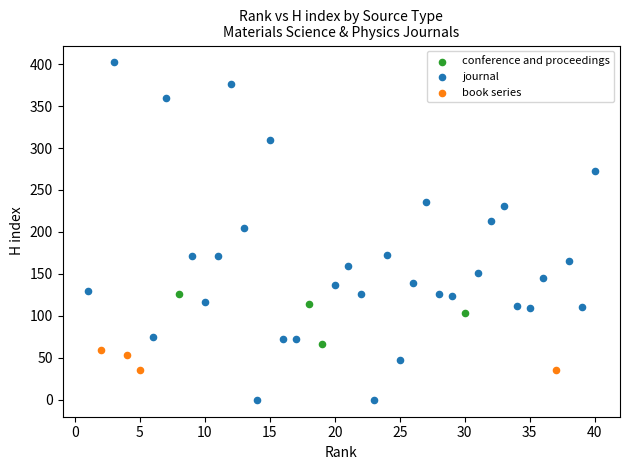

Which series reaches the minimum Y coordinate?

journal